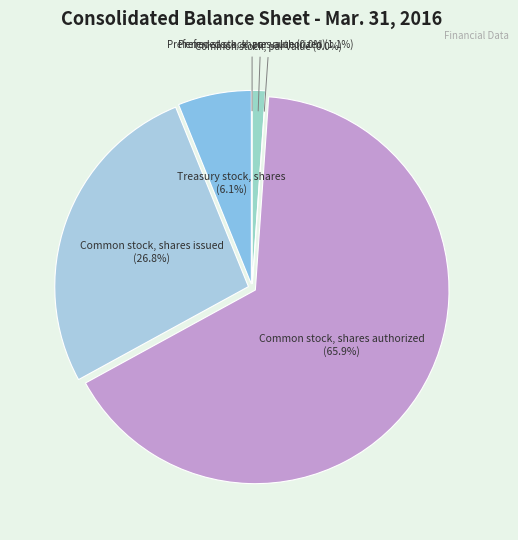

Which slice is the largest?

Common stock, shares authorized